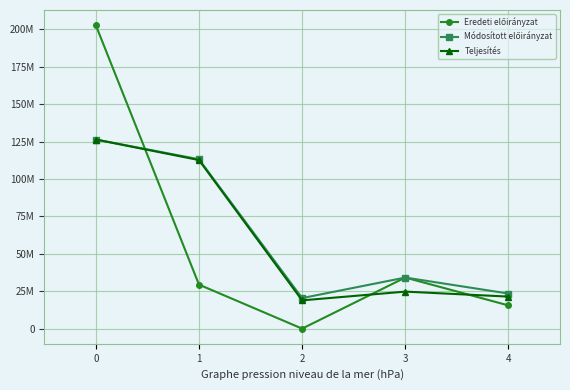

In Eredeti előirányzat, how many points are higher than both neighbors (excluding endpoints)?

1